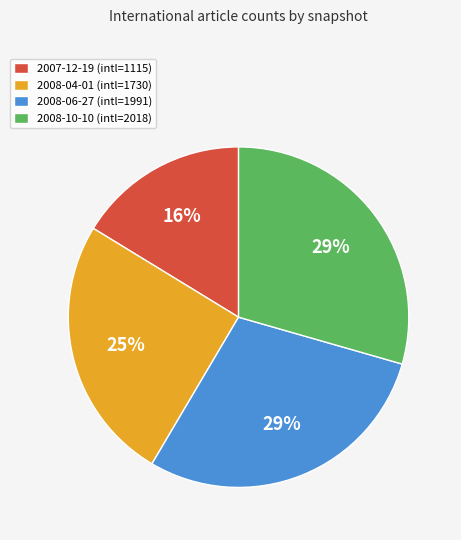

How many segments does this pie chart have?

4